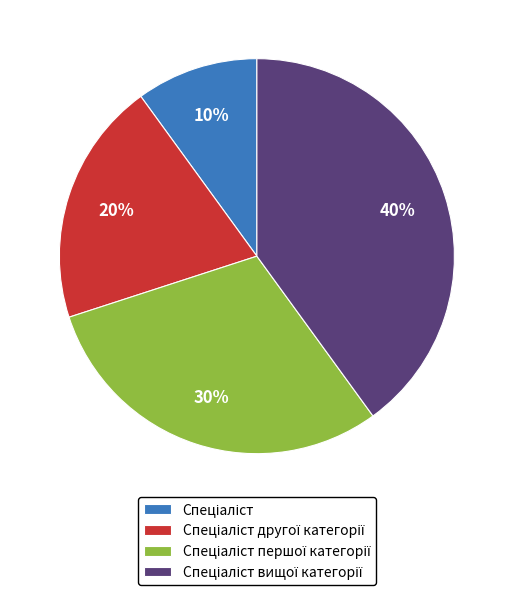

How many slices are in this pie chart?

4